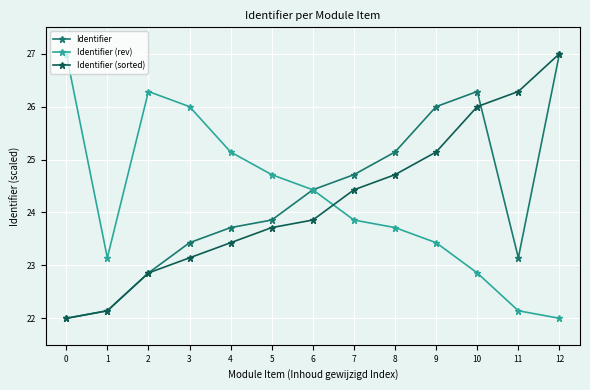

What is the minimum value for Identifier (sorted)?

22.0